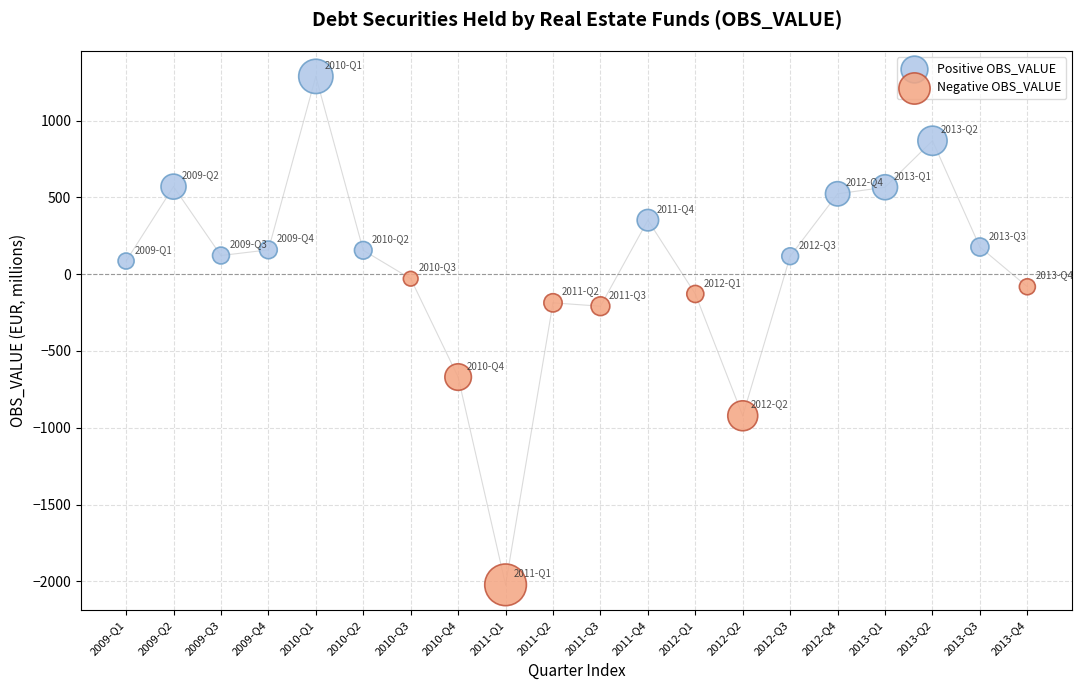

Which series reaches the minimum Y coordinate?

Negative OBS_VALUE